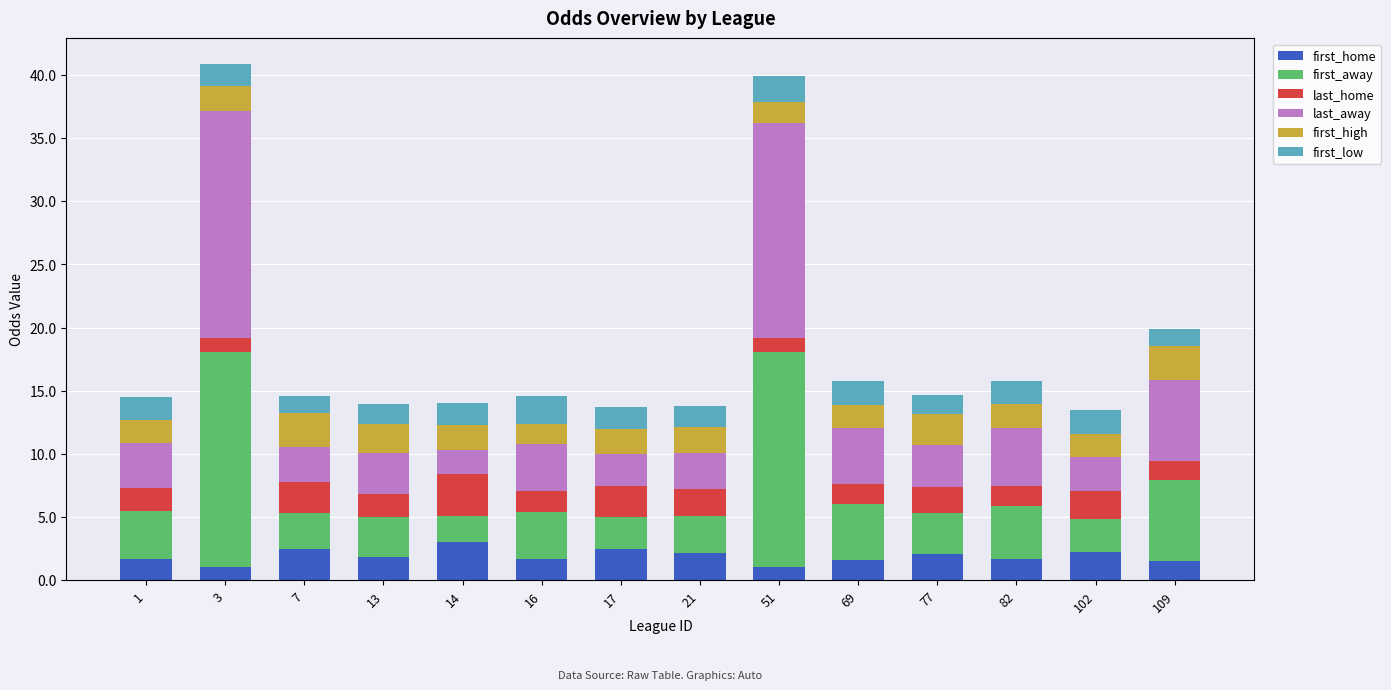

What is the minimum value for first_home?

1.1